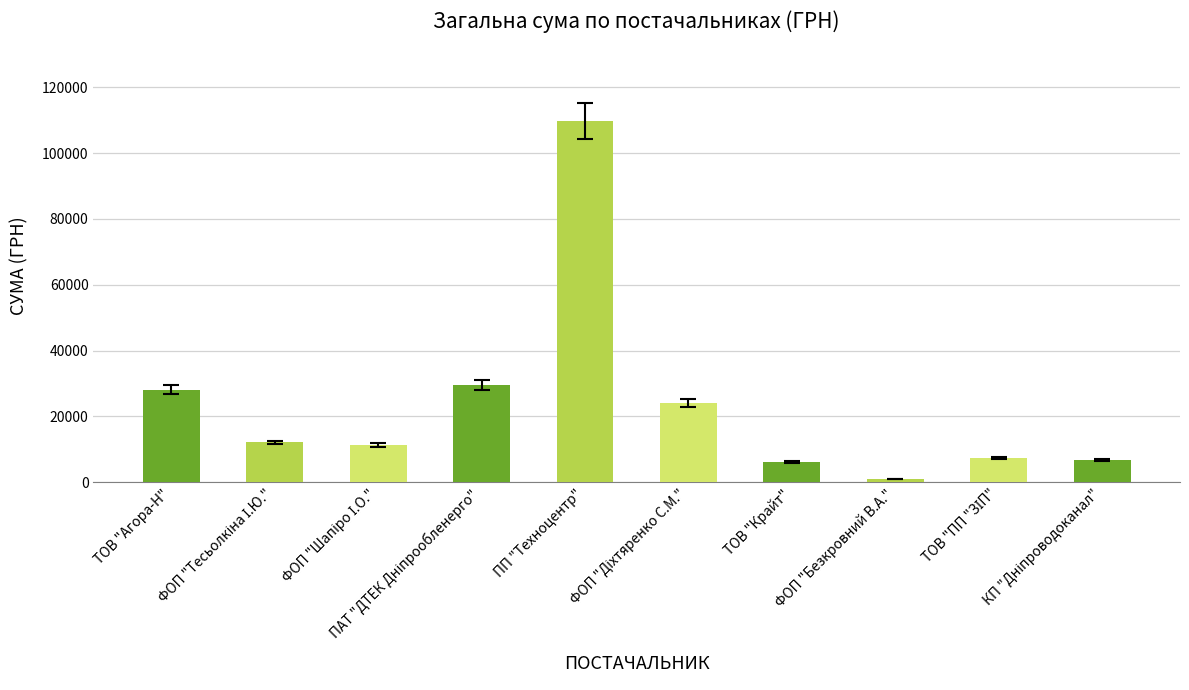

What is the value of the 10th bar from the left?

6647.1